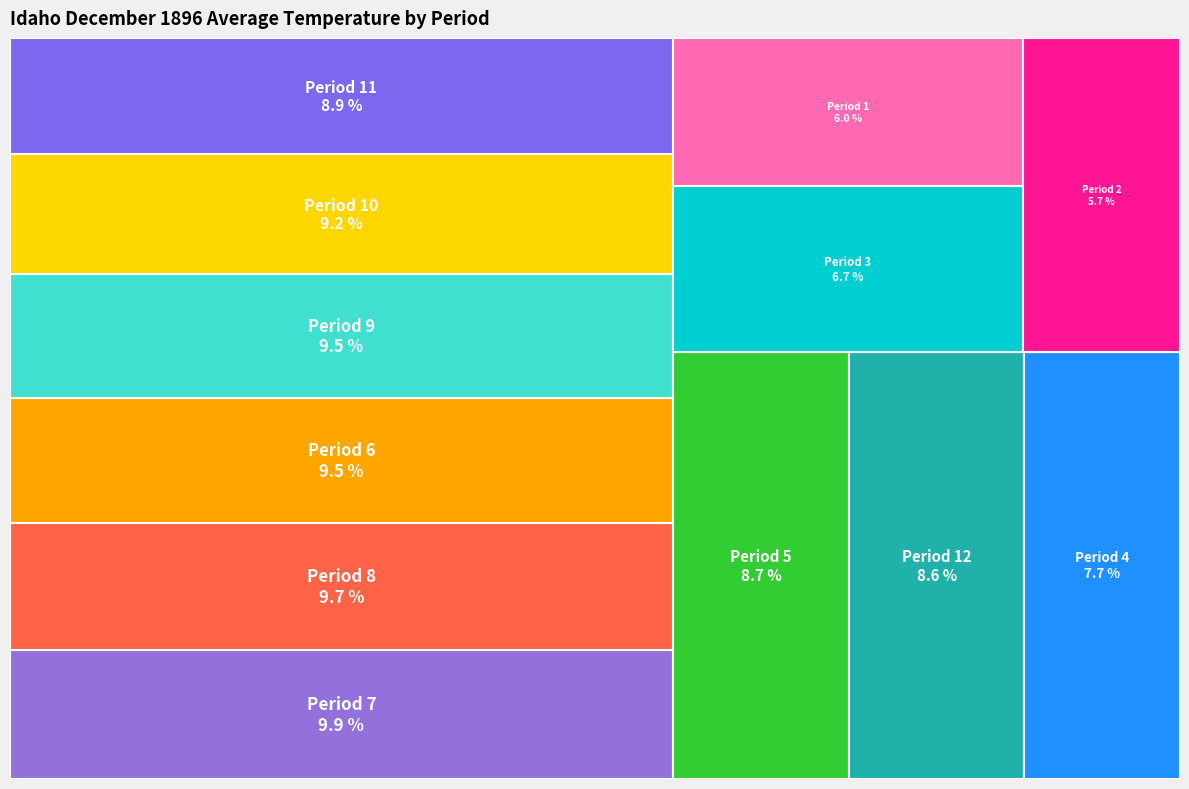

How much of the chart is everything except Period 4?

92.3%